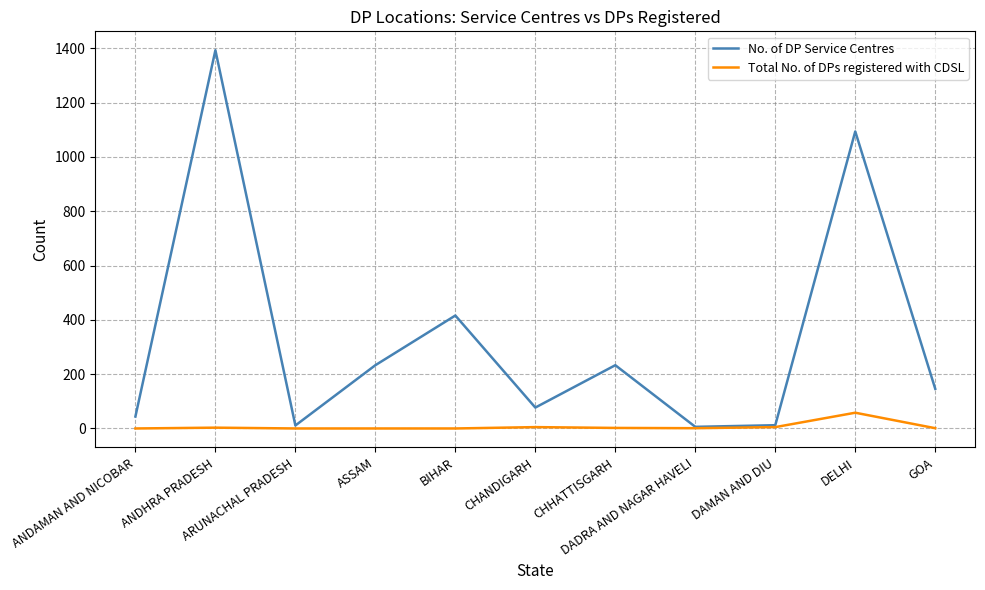

Which series has the largest range (max minus min)?

No. of DP Service Centres